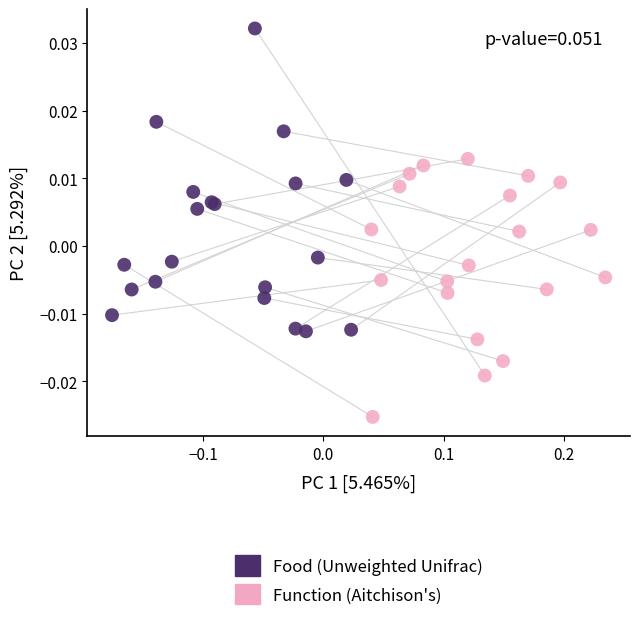

Which series has the widest spread of Y values?

Food (Unweighted Unifrac)